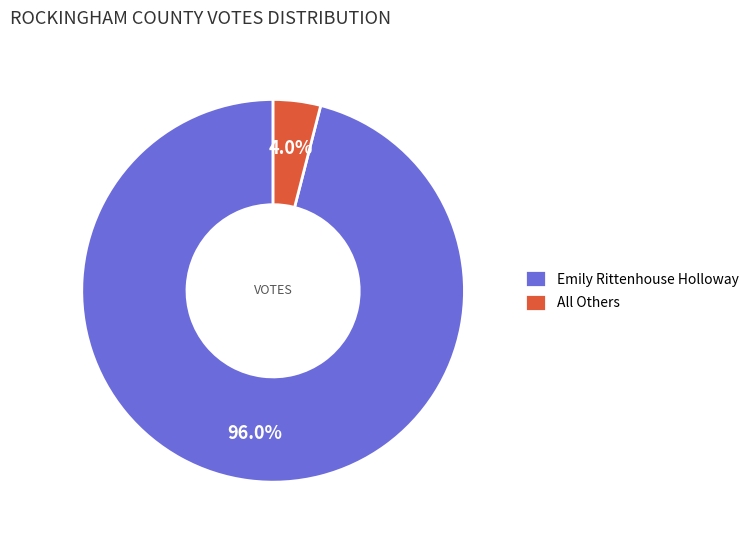

What is the ratio of the value at Emily Rittenhouse Holloway to the value at All Others?

24.0